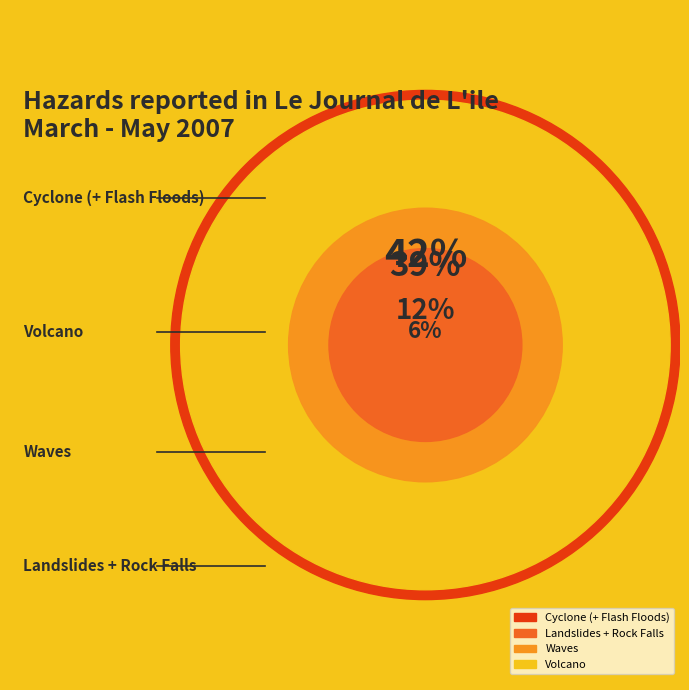

Count the number of slices in the pie.

4